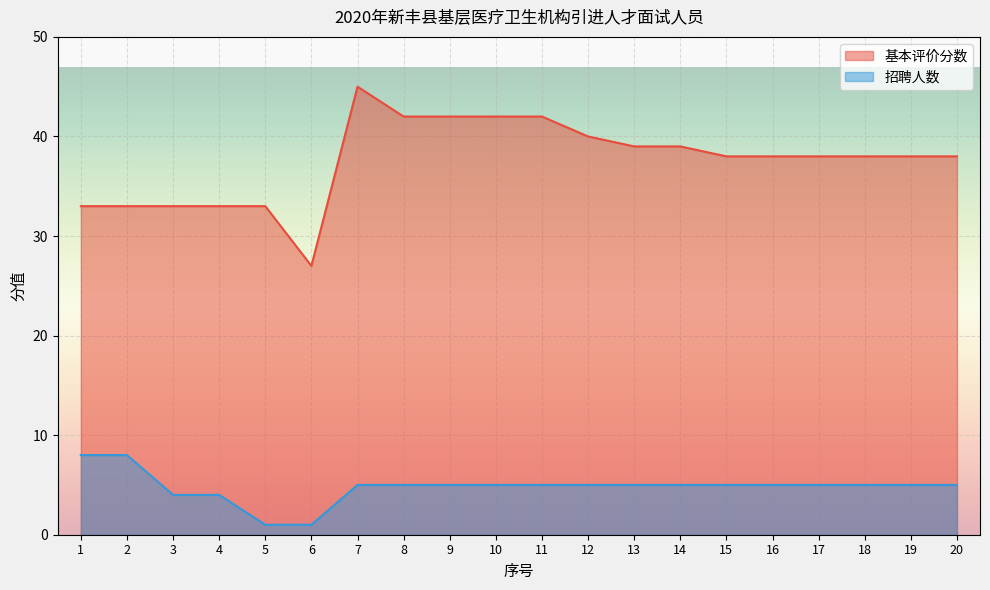

List the series in order of their peak value, lowest first.

招聘人数, 基本评价分数